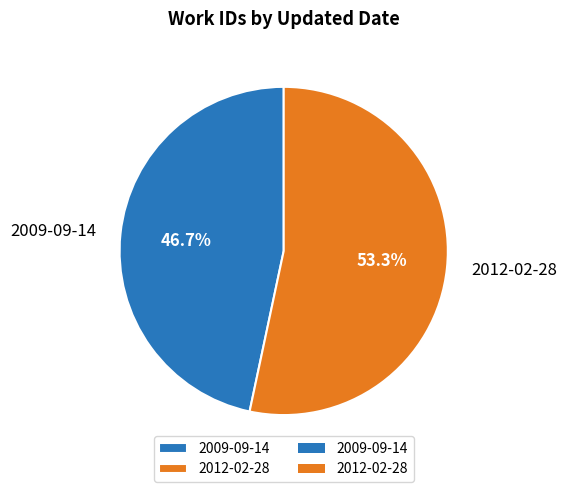

True or false: 2009-09-14 accounts for 58% of the total.

False